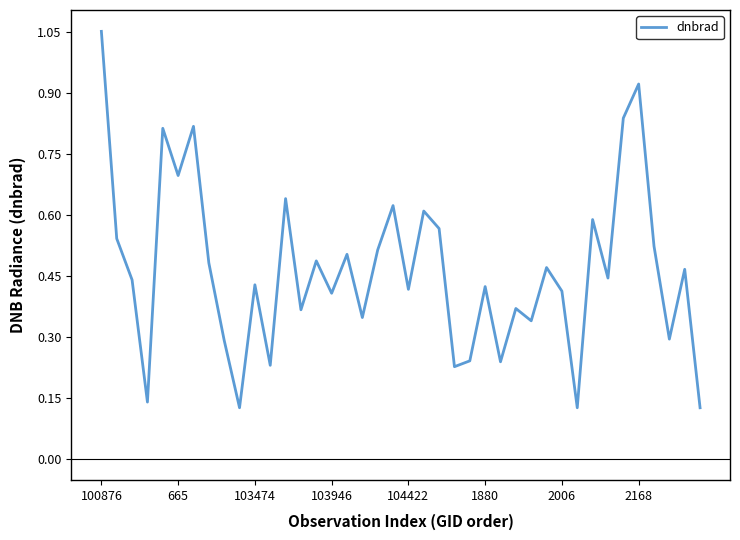

How many lines are shown in the chart?

1